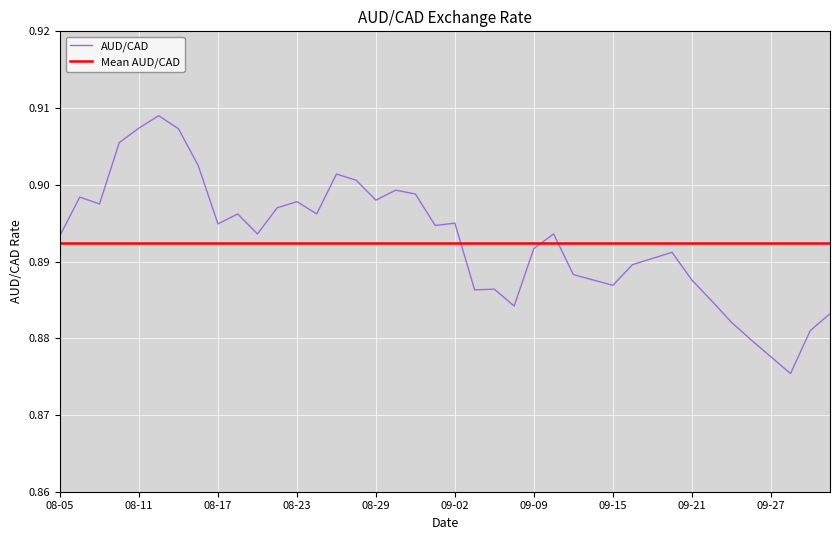

What is the value of the 21st point from the left?

0.9